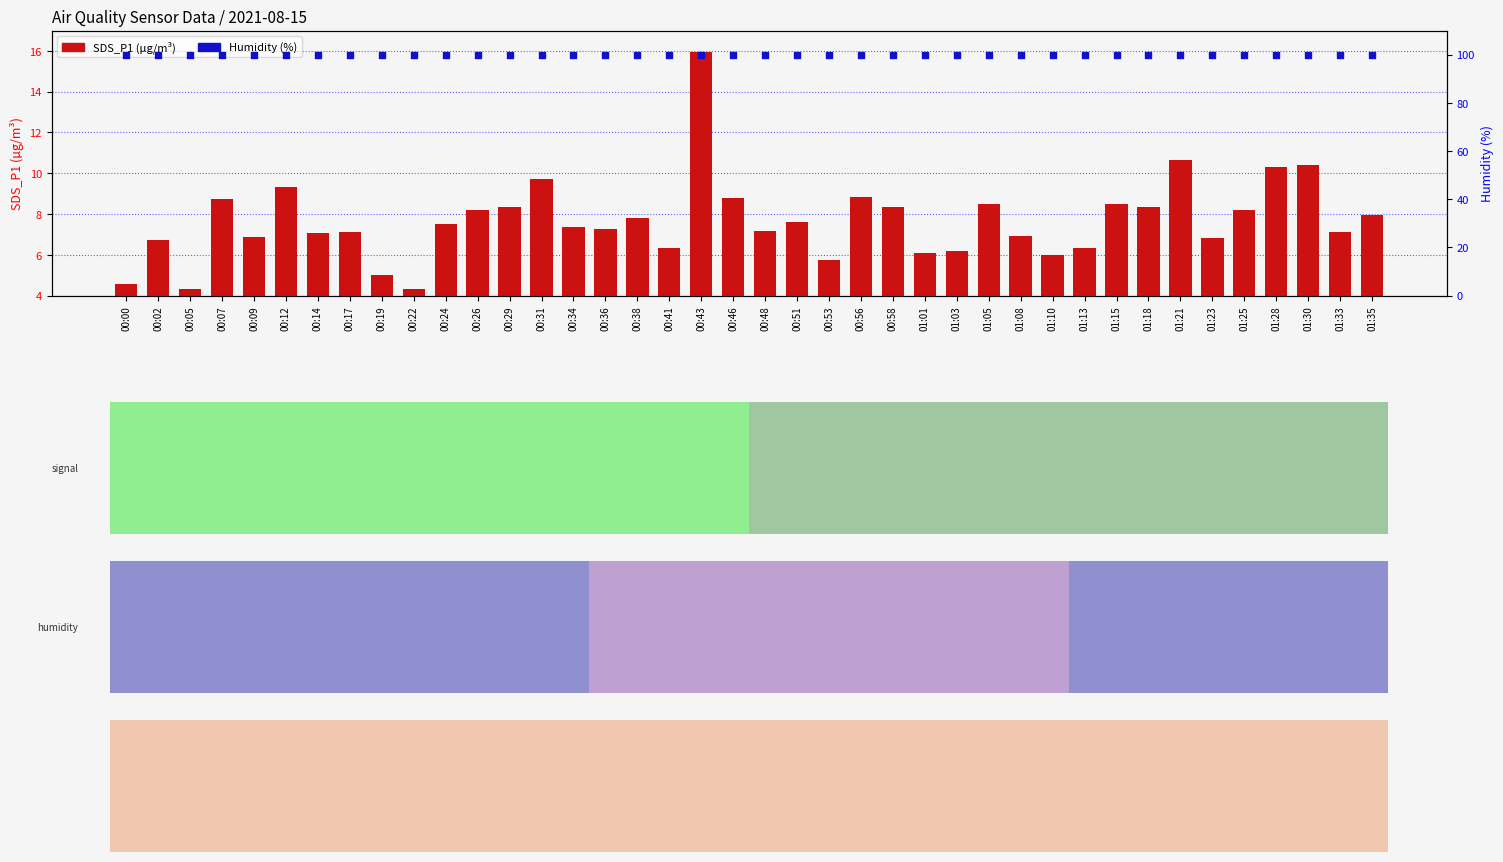

What is the total value across all series at 00:29?

108.2